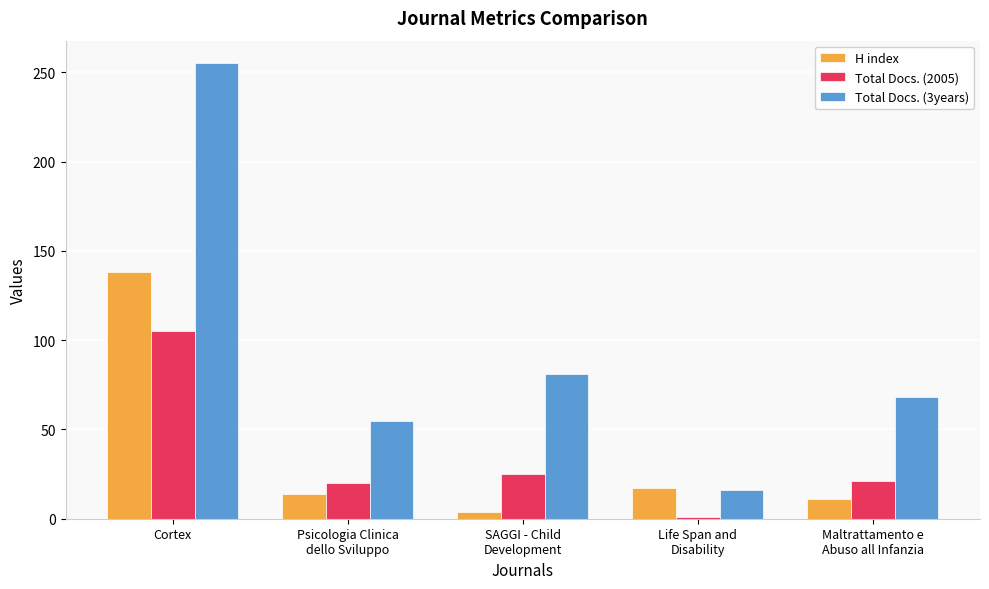

Is the value of Total Docs. (3years) at Psicologia Clinica
dello Sviluppo greater than the value of Total Docs. (2005) at Psicologia Clinica
dello Sviluppo?

Yes